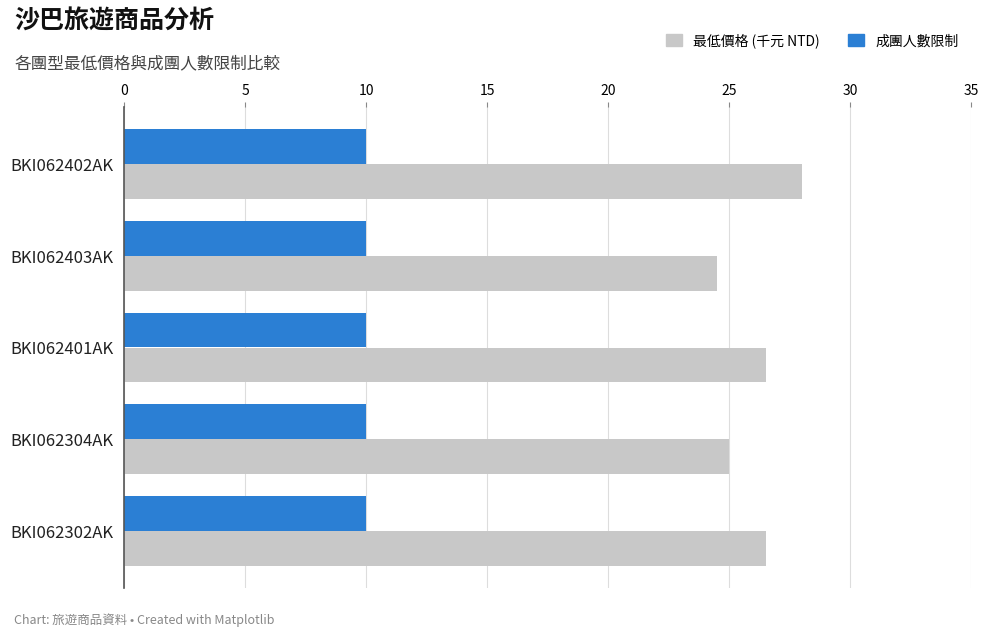

How many data points does each series have?

5